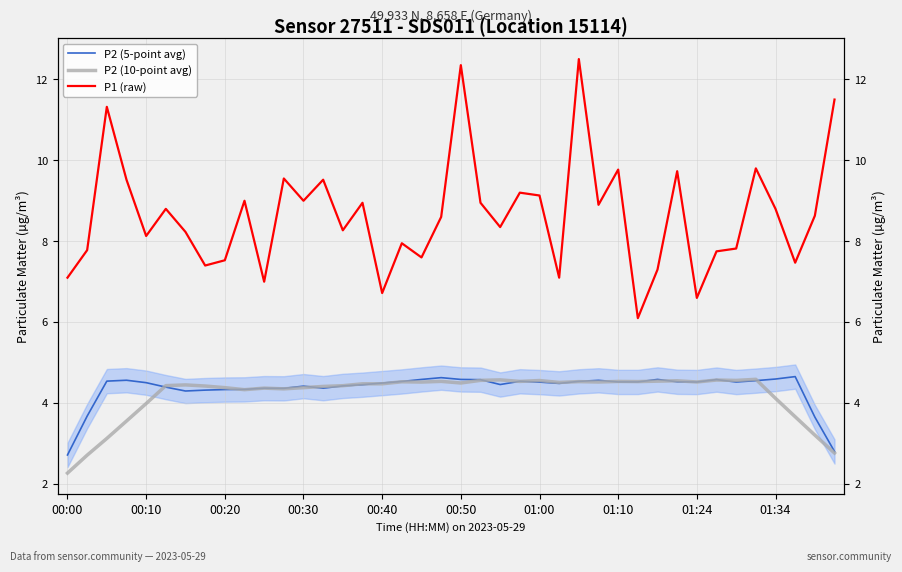

True or false: P1 (raw) and P2 (5-point avg) intersect in this chart.

False